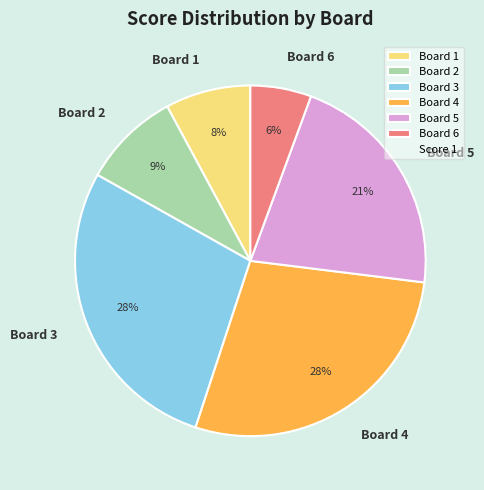

Combined, do Board 5 and Board 3 account for over 50%?

No